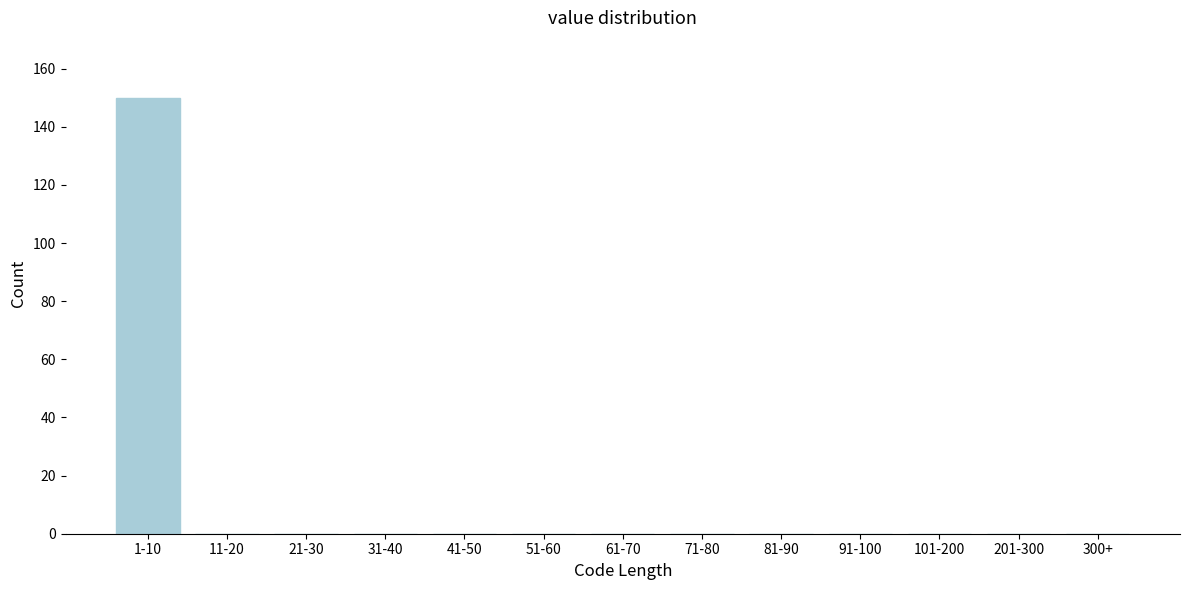

Reading left to right, list all the values displayed in this chart.

1-10=150	11-20=0	21-30=0	31-40=0	41-50=0	51-60=0	61-70=0	71-80=0	81-90=0	91-100=0	101-200=0	201-300=0	300+=0